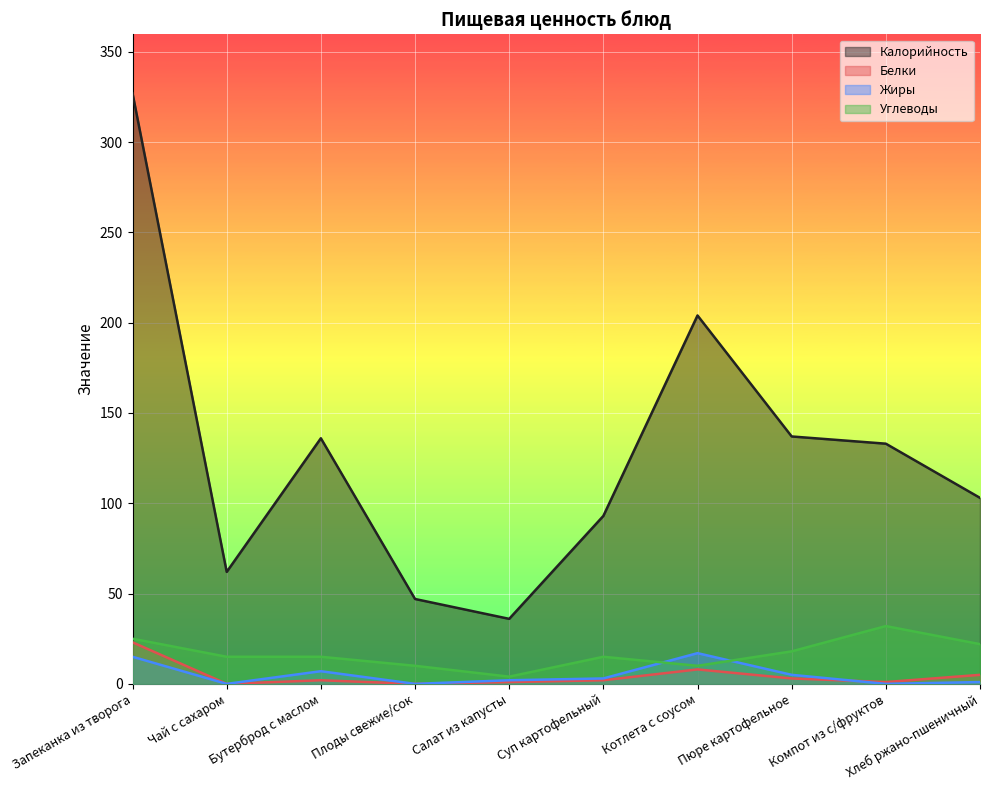

What position from the right is Бутерброд с маслом?

8